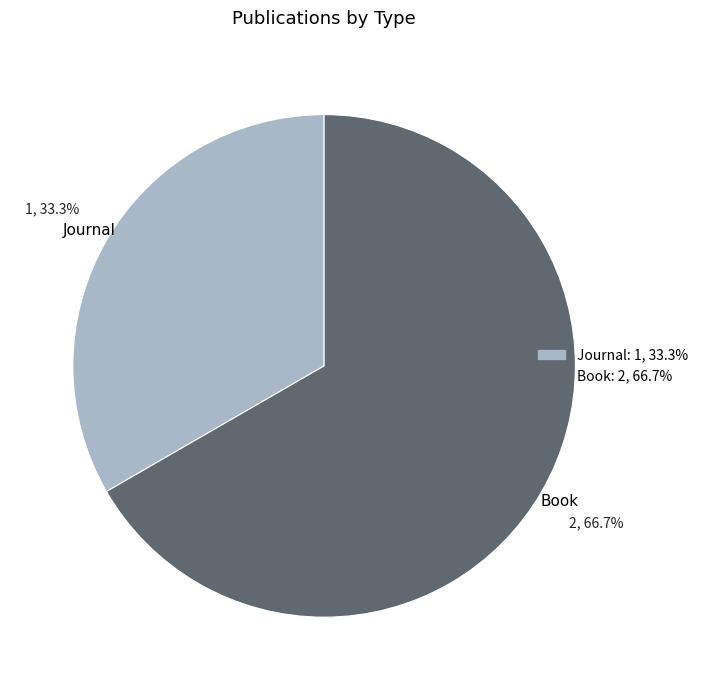

What percentage is the Book slice, to the nearest percent?

67%